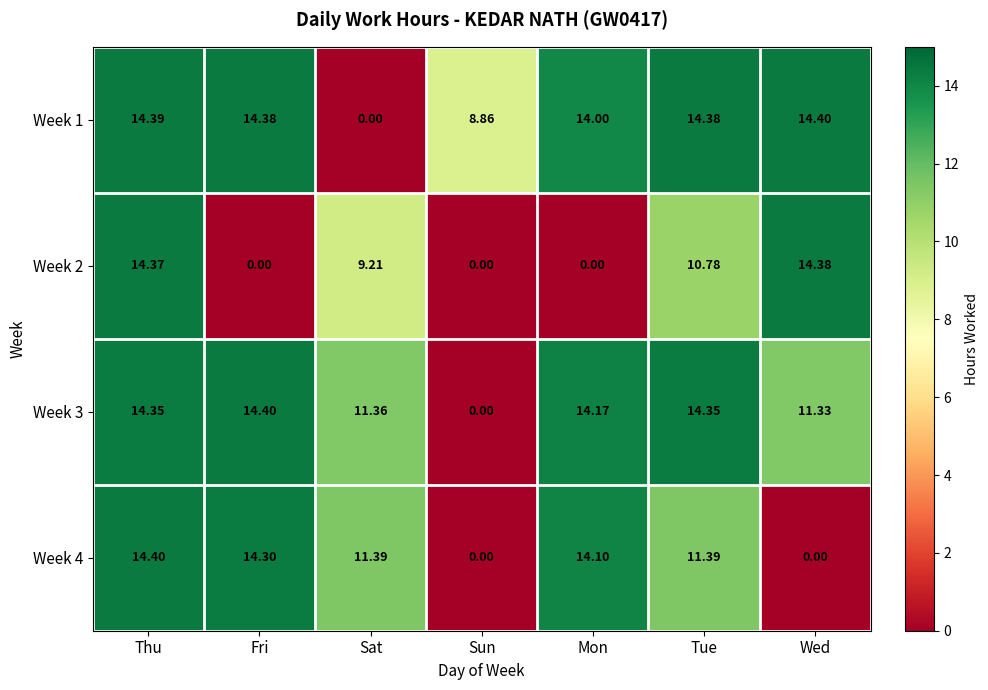

At which category is the sum across all series the highest?

Thu